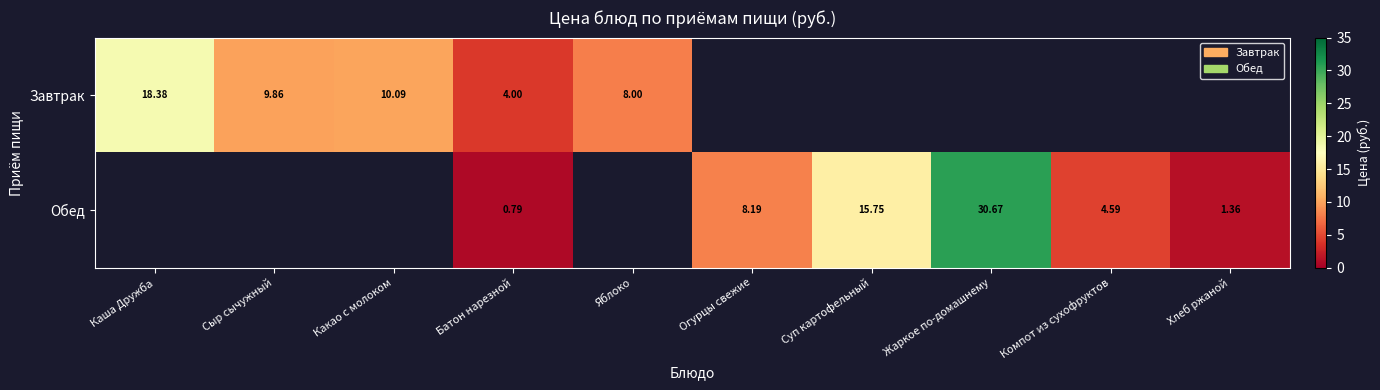

Rank the series at Батон нарезной from highest to lowest value.

Завтрак, Обед